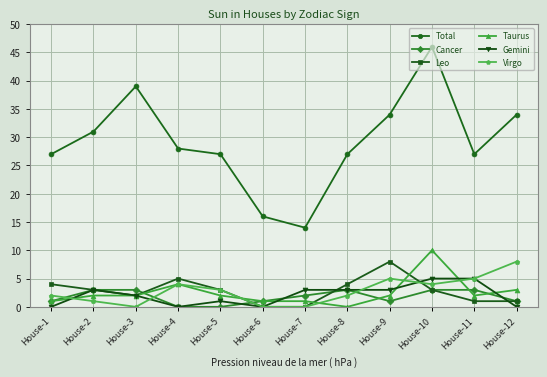

Reading right to left, what are all the values shown in this chart?

Total: House-12=34	House-11=27	House-10=46	House-9=34	House-8=27	House-7=14	House-6=16	House-5=27	House-4=28	House-3=39	House-2=31	House-1=27
Cancer: House-12=1	House-11=3	House-10=3	House-9=1	House-8=3	House-7=2	House-6=1	House-5=0	House-4=0	House-3=3	House-2=3	House-1=1
Leo: House-12=1	House-11=1	House-10=3	House-9=8	House-8=4	House-7=0	House-6=0	House-5=3	House-4=5	House-3=2	House-2=3	House-1=4
Taurus: House-12=3	House-11=2	House-10=10	House-9=2	House-8=0	House-7=1	House-6=1	House-5=2	House-4=4	House-3=2	House-2=2	House-1=1
Gemini: House-12=0	House-11=5	House-10=5	House-9=3	House-8=3	House-7=3	House-6=0	House-5=1	House-4=0	House-3=2	House-2=3	House-1=0
Virgo: House-12=8	House-11=5	House-10=4	House-9=5	House-8=2	House-7=0	House-6=0	House-5=3	House-4=4	House-3=0	House-2=1	House-1=2